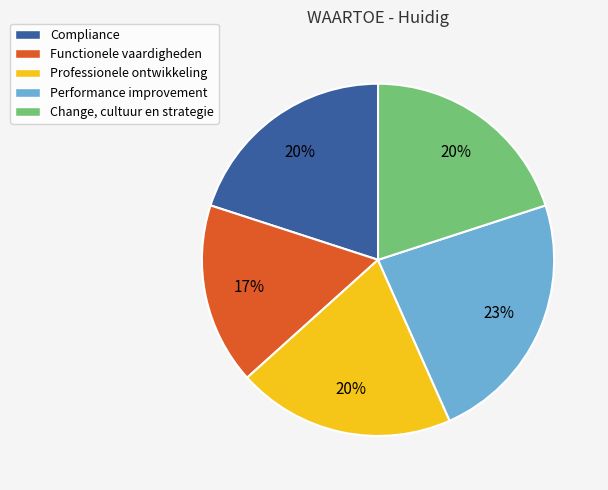

Do Performance improvement and Compliance together represent more than half of the pie?

No